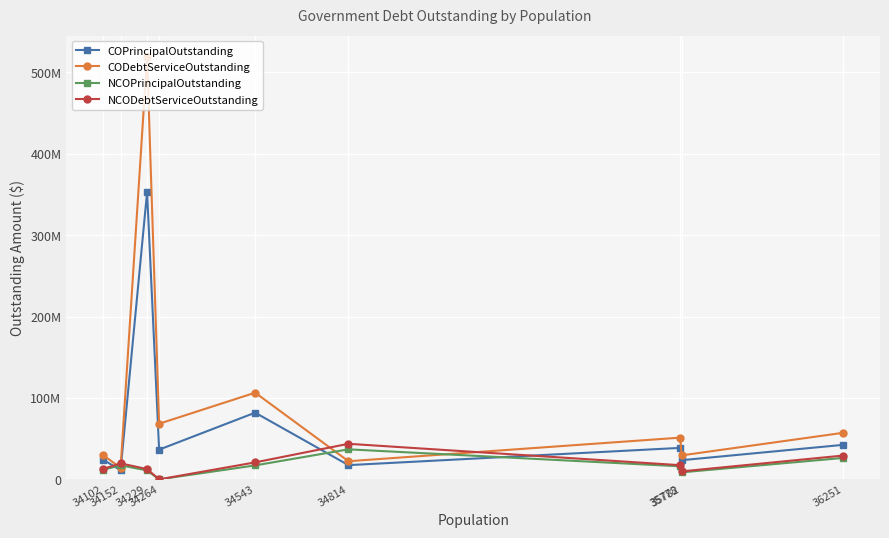

What is the maximum value shown in the chart?

519473465.0